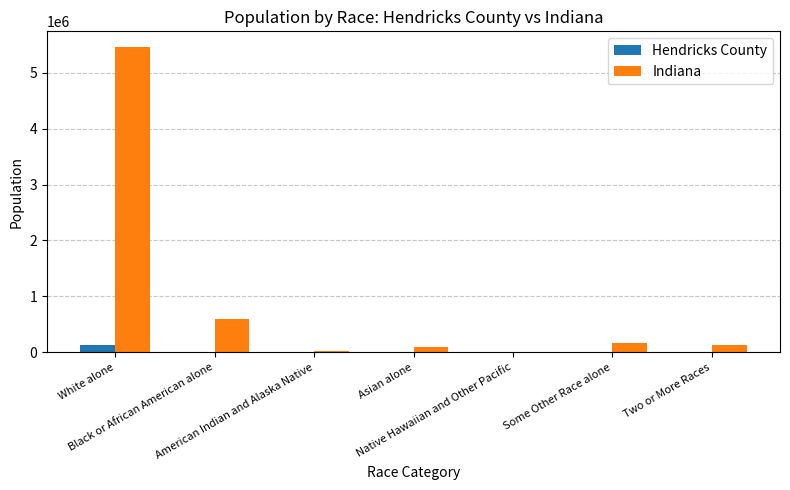

What is the total value across all series at Black or African American alone?

598481